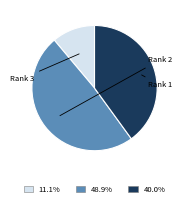

Is there any slice that represents more than half of the pie?

No